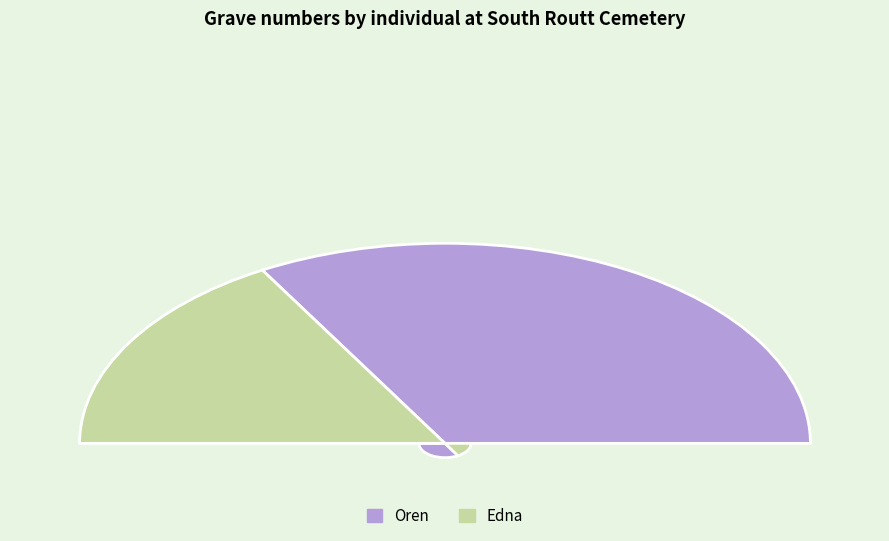

Rank the categories by value from highest to lowest.

Oren, Edna